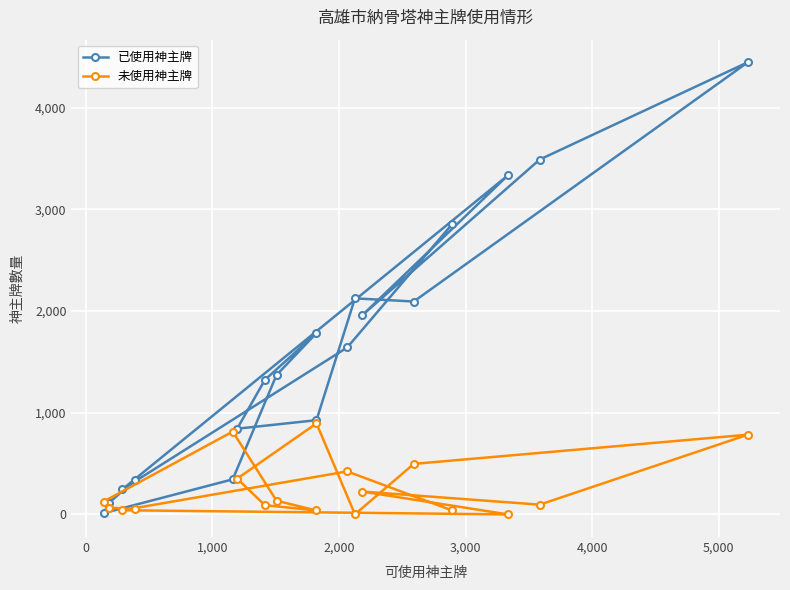

What is the difference between the maximum and minimum values in the 未使用神主牌 series?

895